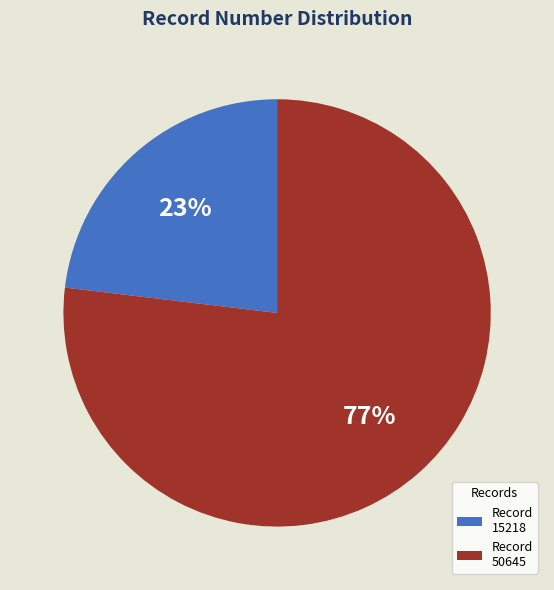

Which slice represents more than half of the pie?

Record 50645